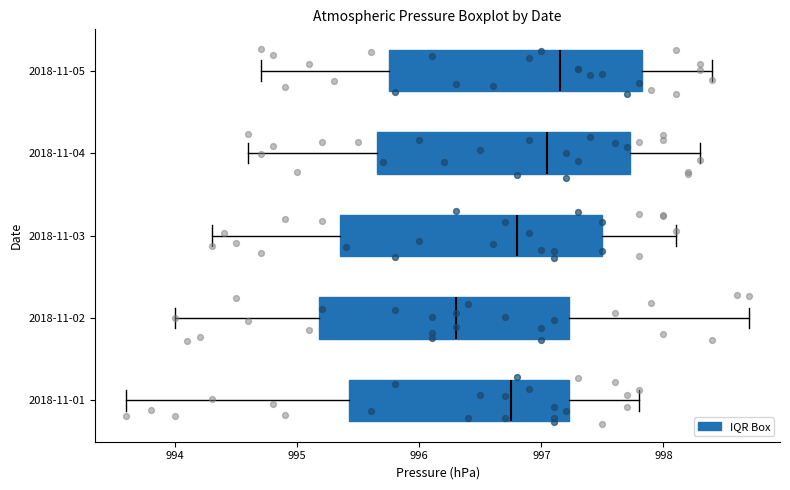

Reading bottom to top, read every box against the x-axis: the position of its median line, the range the box covers, and the ends of its whiskers. The values are not printed on the chart, so give them approximately, as read against the axis.

2018-11-01: median 996.8, box 995.4 to 997.2, whiskers 993.6 to 997.8
2018-11-02: median 996.3, box 995.2 to 997.2, whiskers 994.0 to 998.7
2018-11-03: median 996.8, box 995.4 to 997.5, whiskers 994.3 to 998.1
2018-11-04: median 997.1, box 995.7 to 997.7, whiskers 994.6 to 998.3
2018-11-05: median 997.2, box 995.8 to 997.8, whiskers 994.7 to 998.4